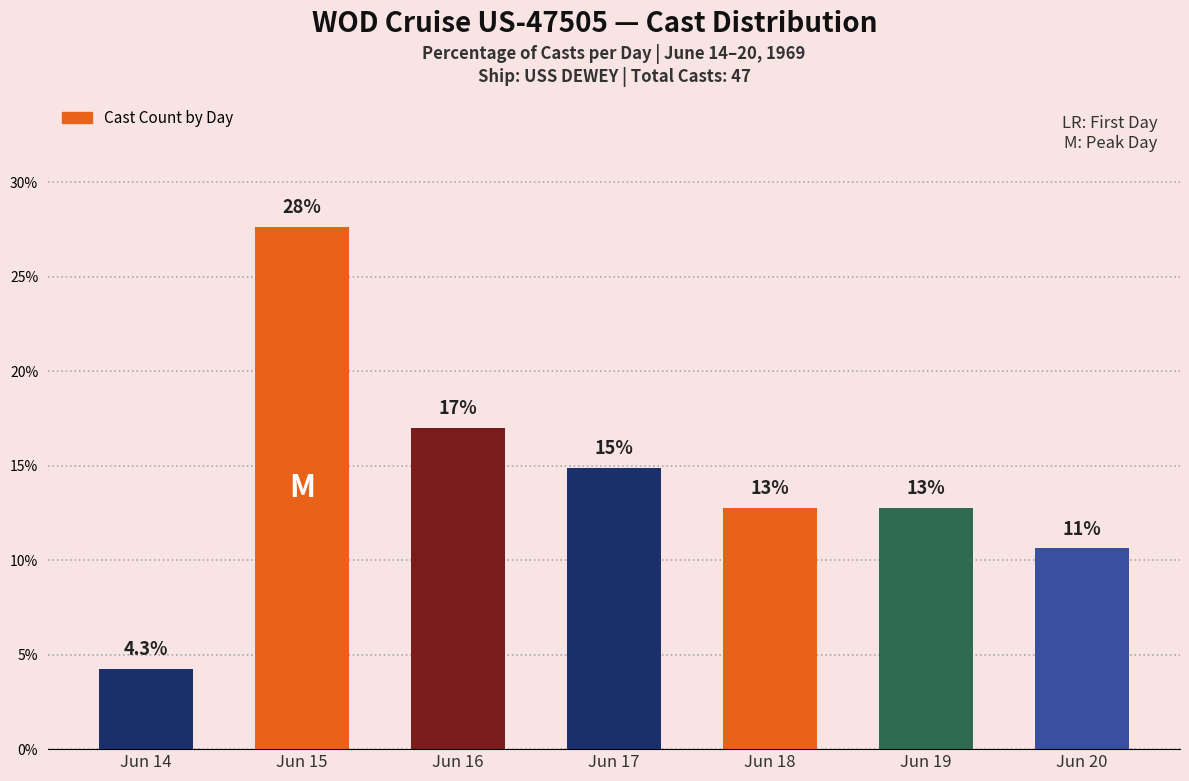

How many bars are there in total?

7